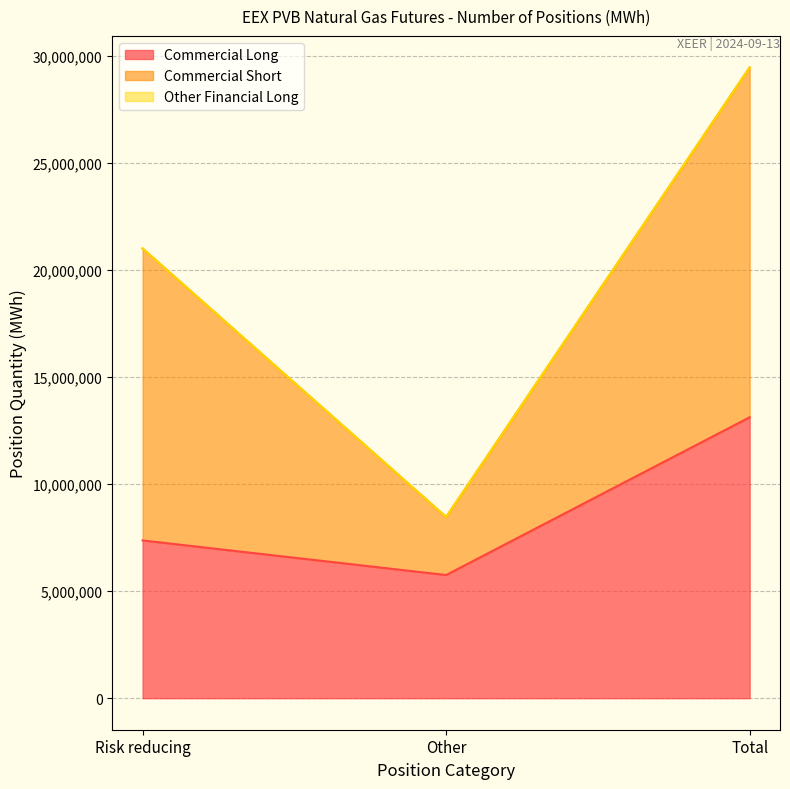

What is the highest value of the Commercial Long series?

13115970